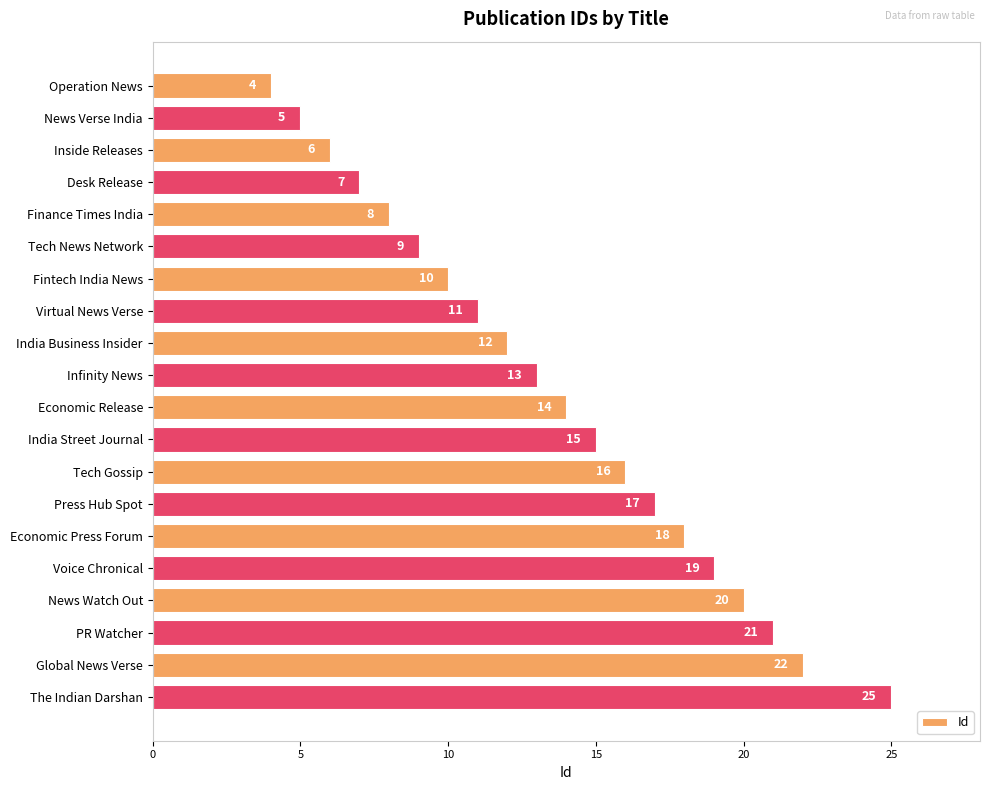

How many distinct data groups are displayed?

1